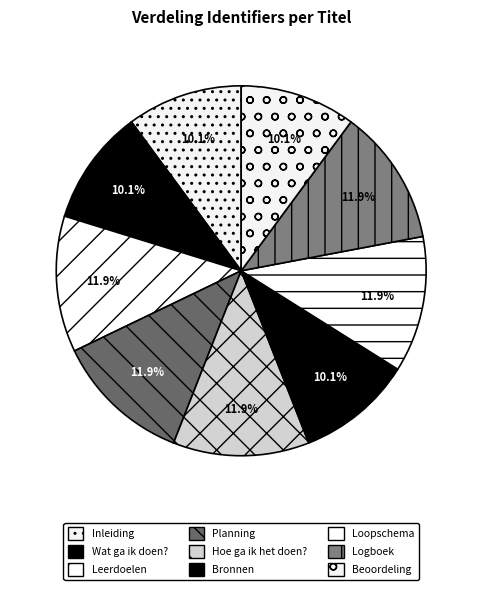

How many segments does this pie chart have?

9